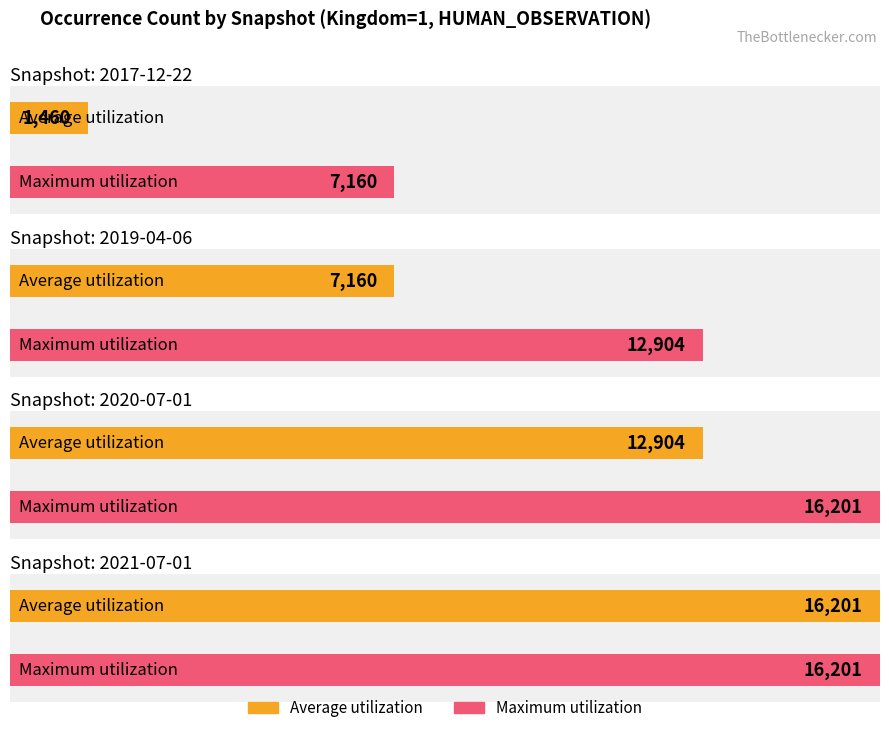

List the series in order of their overall mean, lowest first.

Average utilization, Maximum utilization